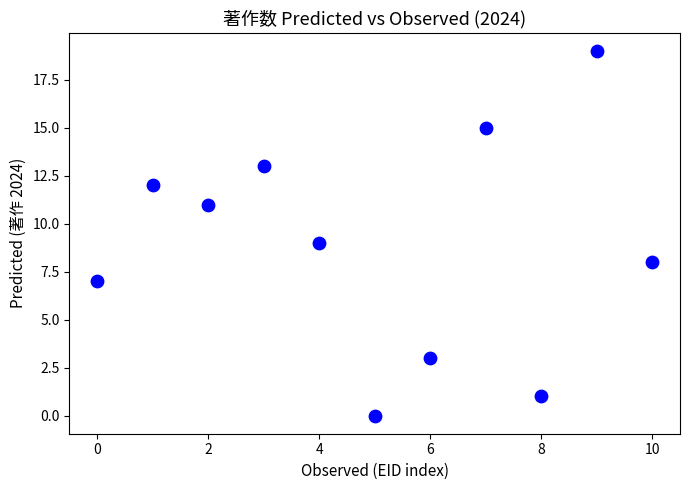

What is the range of Y values (max minus min)?

19